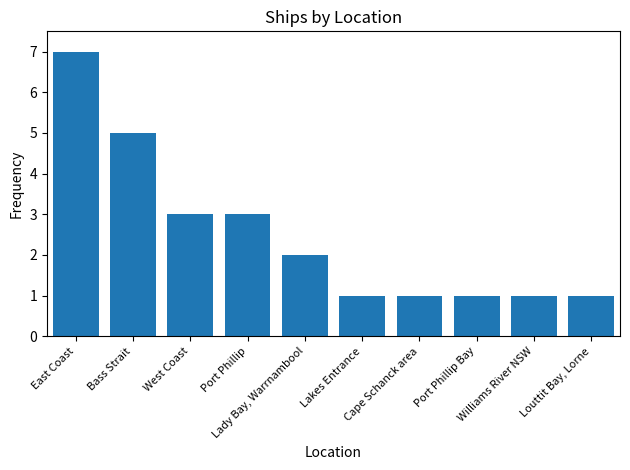

Approximately how many times larger is the value at Bass Strait compared to East Coast?

0.7